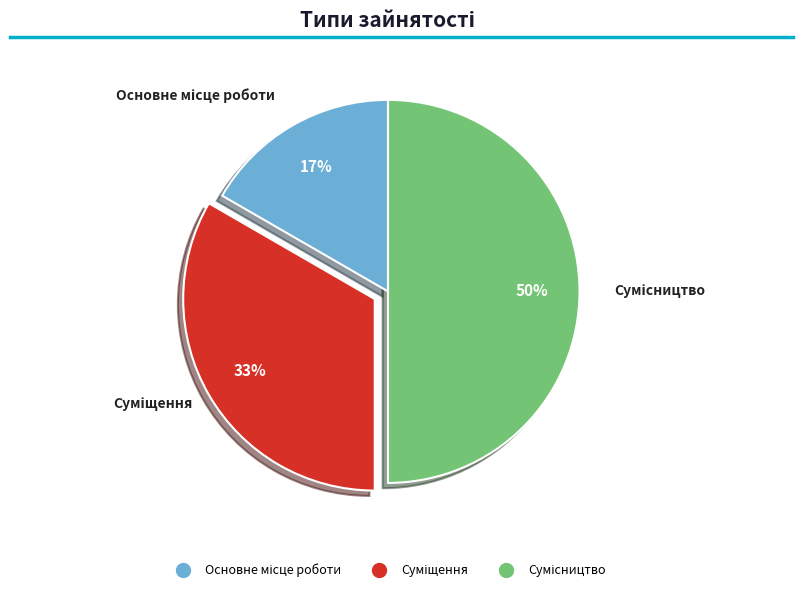

To the nearest percent, what is the average slice percentage?

33%